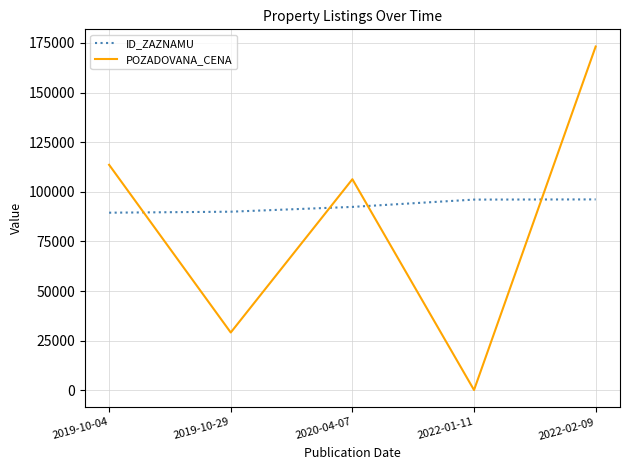

At which category does POZADOVANA_CENA reach its first local valley?

2019-10-29